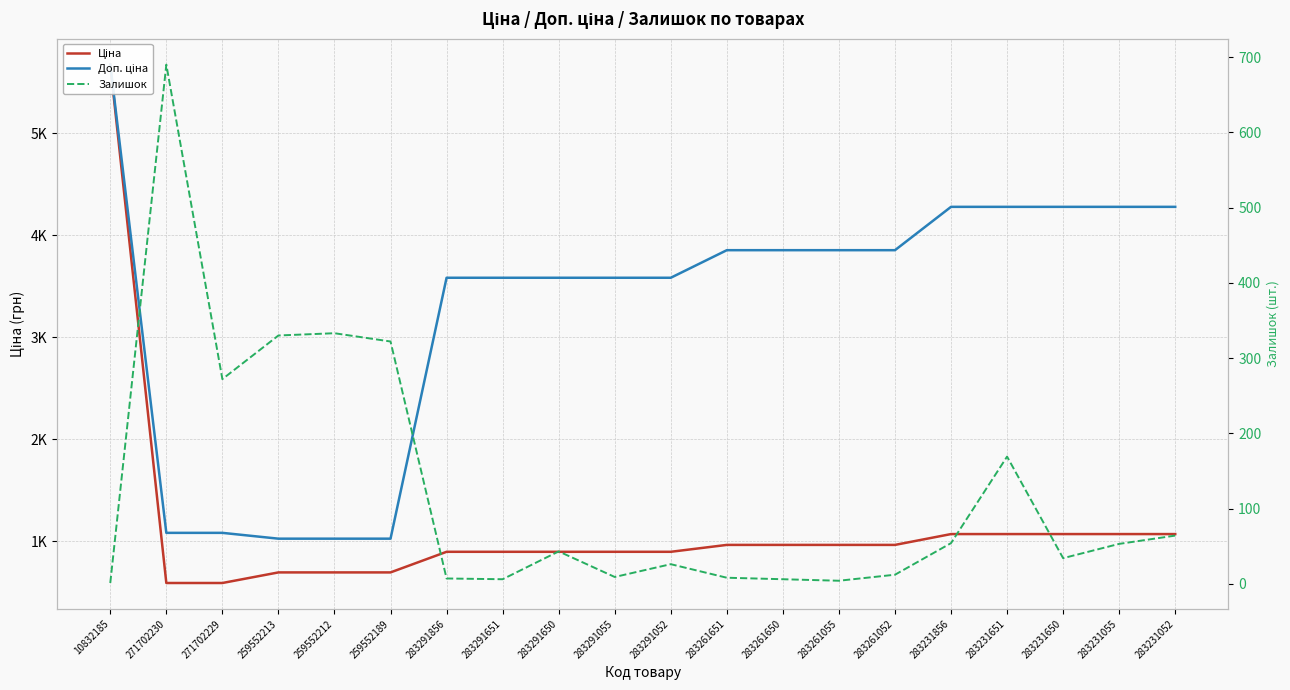

What is the difference between the highest and lowest values at 283291650?

3540.6